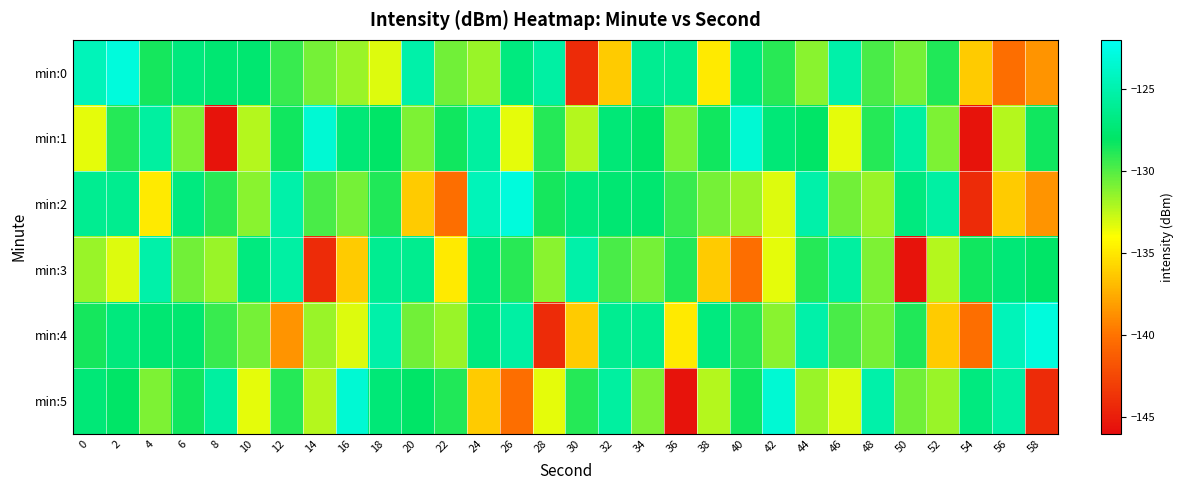

Reading left to right, transcribe all the data shown in this chart.

min:0: 0=-124.4	2=-123.0	4=-128.5	6=-127.0	8=-127.4	10=-127.5	12=-129.4	14=-130.7	16=-131.6	18=-133.2	20=-125.1	22=-130.7	24=-131.6	26=-126.9	28=-125.5	30=-144.2	32=-136.2	34=-126.2	36=-126.3	38=-134.9	40=-126.9	42=-129.0	44=-131.2	46=-125.1	48=-129.7	50=-130.8	52=-128.8	54=-136.2	56=-140.2	58=-138.6
min:1: 0=-133.4	2=-128.9	4=-125.5	6=-130.9	8=-145.5	10=-132.3	12=-128.5	14=-123.3	16=-127.3	18=-128.0	20=-130.9	22=-128.5	24=-125.5	26=-133.4	28=-128.9	30=-132.3	32=-127.3	34=-128.0	36=-130.9	38=-128.5	40=-123.3	42=-127.3	44=-128.0	46=-133.4	48=-128.9	50=-125.5	52=-130.9	54=-145.5	56=-132.3	58=-128.5
min:2: 0=-126.2	2=-126.3	4=-134.9	6=-126.9	8=-129.0	10=-131.2	12=-125.1	14=-129.7	16=-130.8	18=-128.8	20=-136.2	22=-140.2	24=-124.4	26=-123.0	28=-128.5	30=-127.0	32=-127.4	34=-127.5	36=-129.4	38=-130.7	40=-131.6	42=-133.2	44=-125.1	46=-130.7	48=-131.6	50=-126.9	52=-125.5	54=-144.2	56=-136.2	58=-138.6
min:3: 0=-131.6	2=-133.2	4=-125.1	6=-130.7	8=-131.6	10=-126.9	12=-125.5	14=-144.2	16=-136.2	18=-126.2	20=-126.3	22=-134.9	24=-126.9	26=-129.0	28=-131.2	30=-125.1	32=-129.7	34=-130.8	36=-128.8	38=-136.2	40=-140.2	42=-133.4	44=-128.9	46=-125.5	48=-130.9	50=-145.5	52=-132.3	54=-128.5	56=-127.3	58=-128.0
min:4: 0=-128.5	2=-127.0	4=-127.4	6=-127.5	8=-129.4	10=-130.7	12=-138.6	14=-131.6	16=-133.2	18=-125.1	20=-130.7	22=-131.6	24=-126.9	26=-125.5	28=-144.2	30=-136.2	32=-126.2	34=-126.3	36=-134.9	38=-126.9	40=-129.0	42=-131.2	44=-125.1	46=-129.7	48=-130.8	50=-128.8	52=-136.2	54=-140.2	56=-124.4	58=-123.0
min:5: 0=-127.3	2=-128.0	4=-130.9	6=-128.5	8=-125.5	10=-133.4	12=-128.9	14=-132.3	16=-123.3	18=-127.3	20=-128.0	22=-128.8	24=-136.2	26=-140.2	28=-133.4	30=-128.9	32=-125.5	34=-130.9	36=-145.5	38=-132.3	40=-128.5	42=-123.3	44=-131.6	46=-133.2	48=-125.1	50=-130.7	52=-131.6	54=-126.9	56=-125.5	58=-144.2